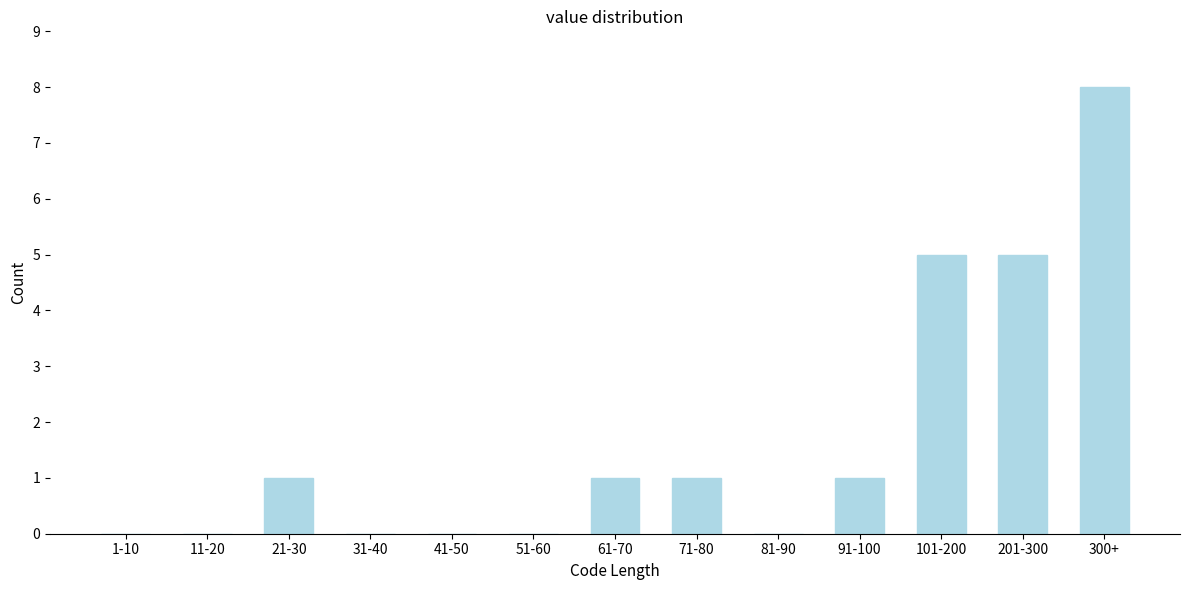

Reading left to right, extract all data points from this chart.

1-10=0	11-20=0	21-30=1	31-40=0	41-50=0	51-60=0	61-70=1	71-80=1	81-90=0	91-100=1	101-200=5	201-300=5	300+=8